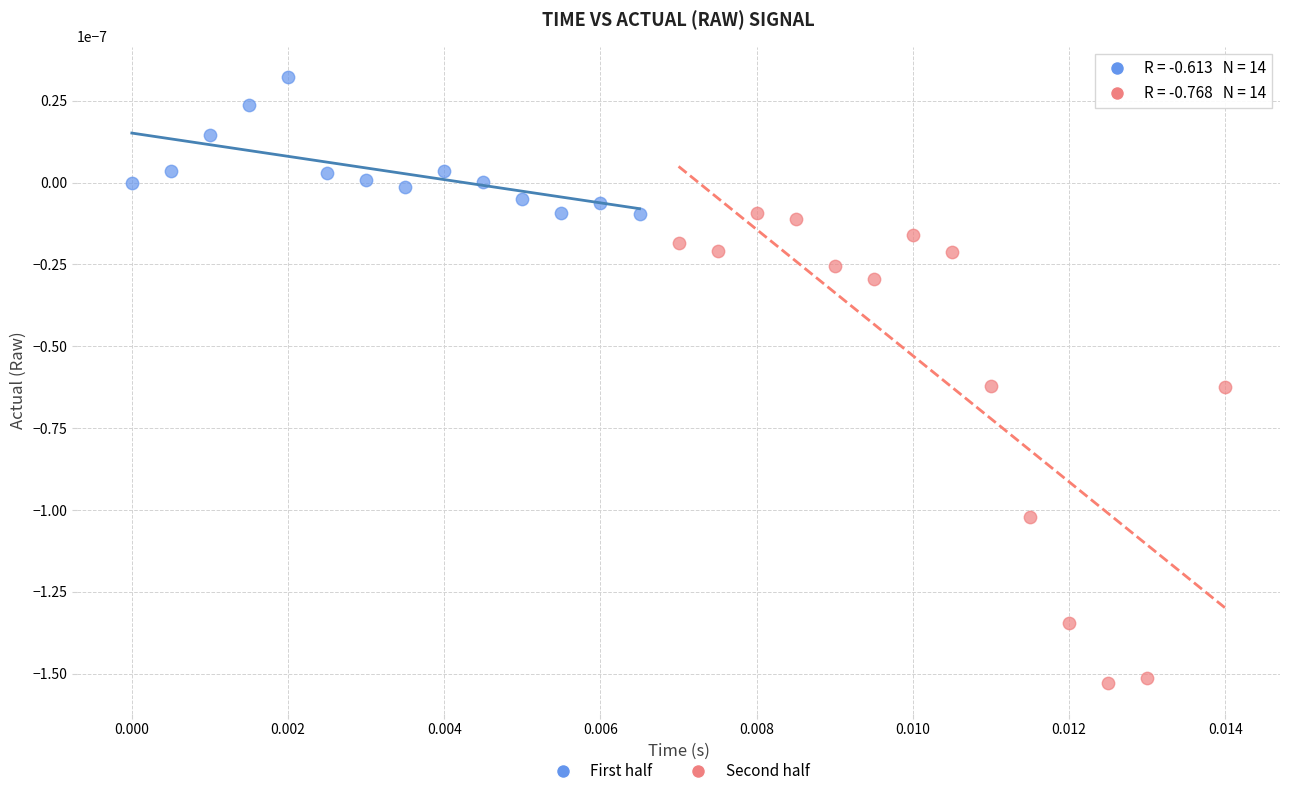

What are all the series names shown in the legend?

First half, Second half